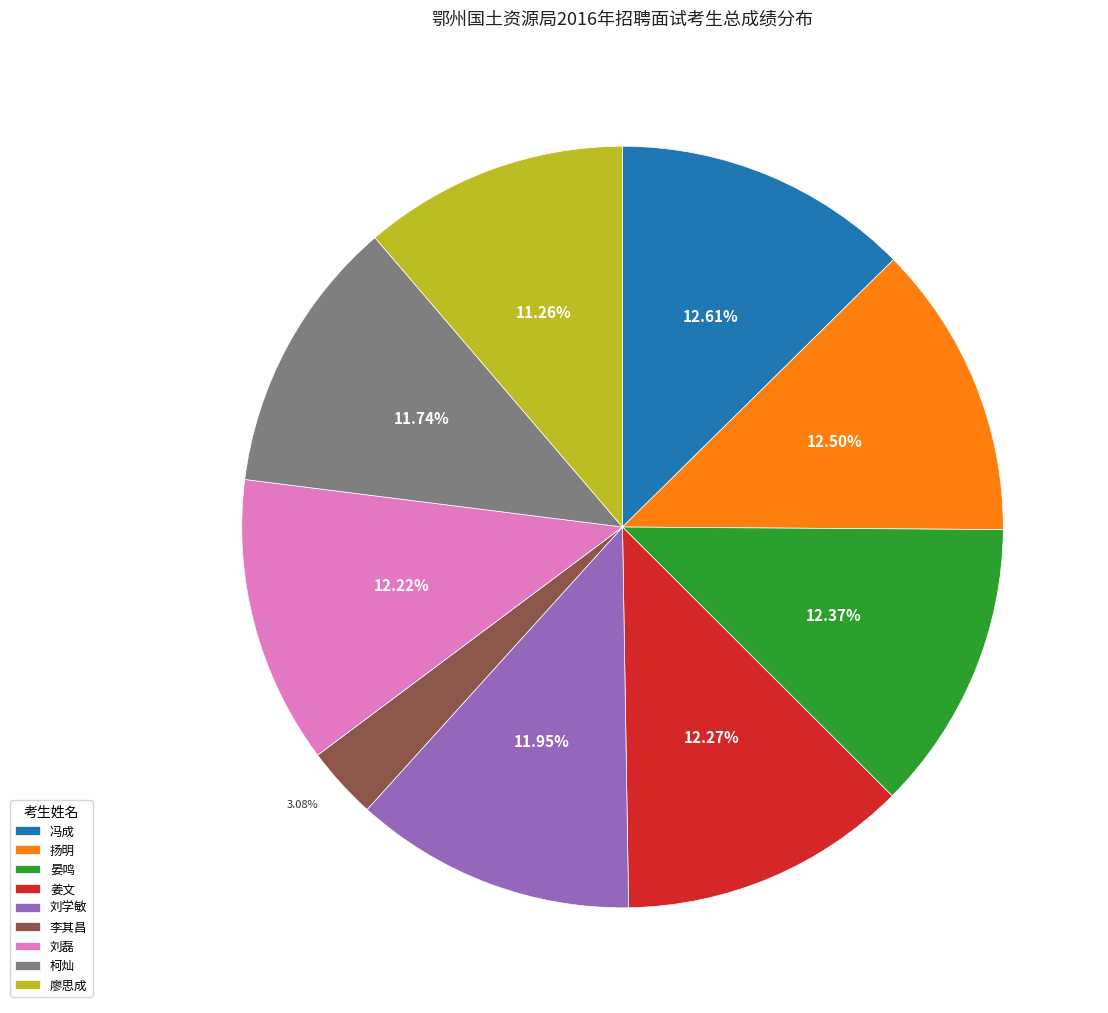

Is there any slice that represents more than half of the pie?

No